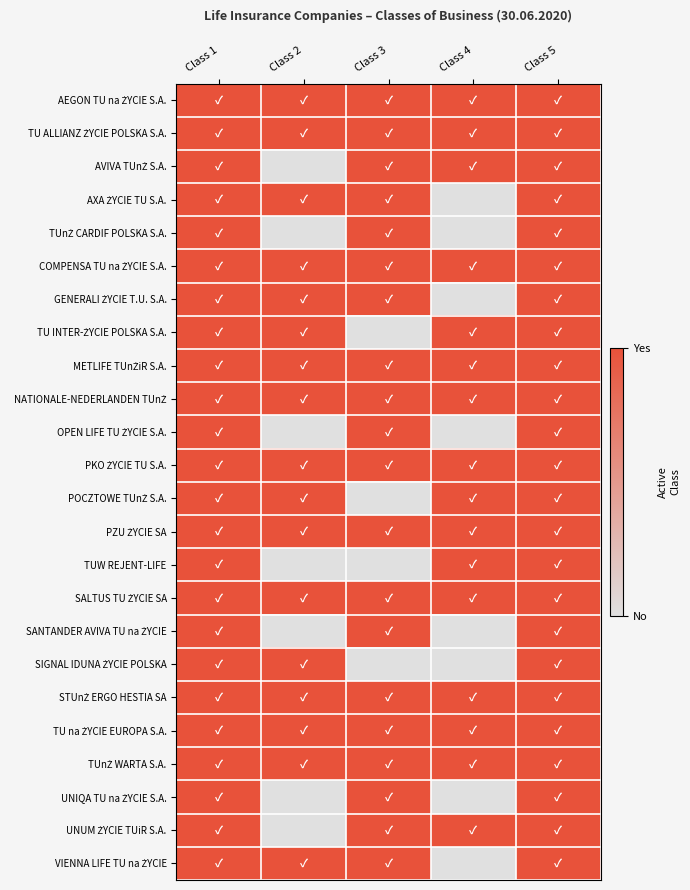

At which category is the sum across all series the highest?

Class 1